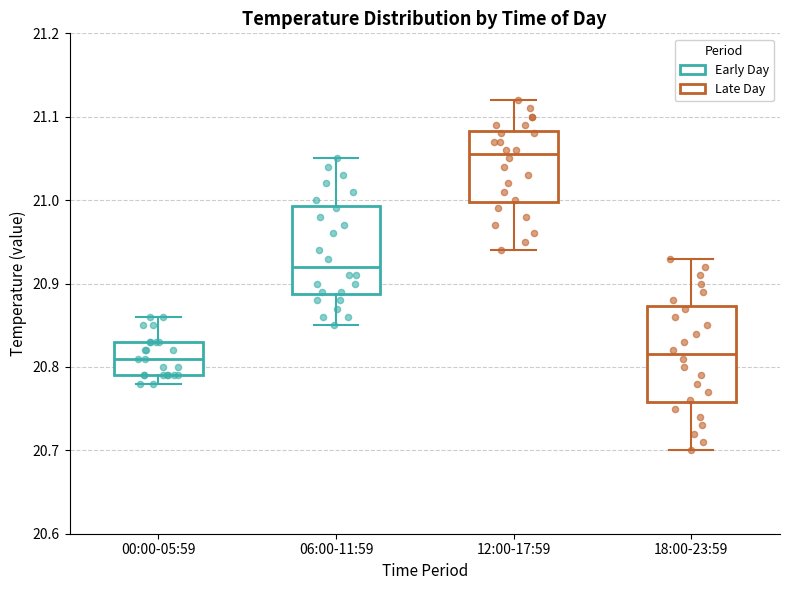

Which box has the highest median line?

12:00-17:59